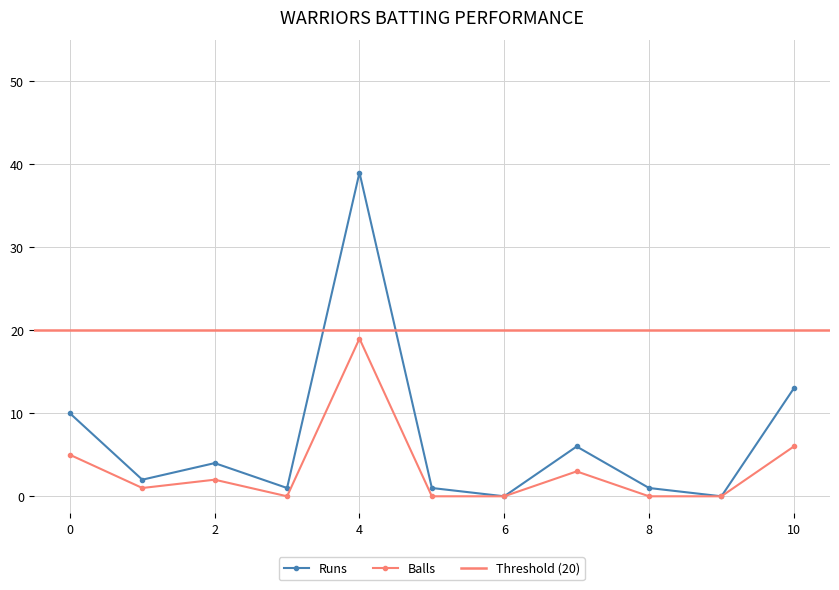

How many data points in Balls are less than 1?

5